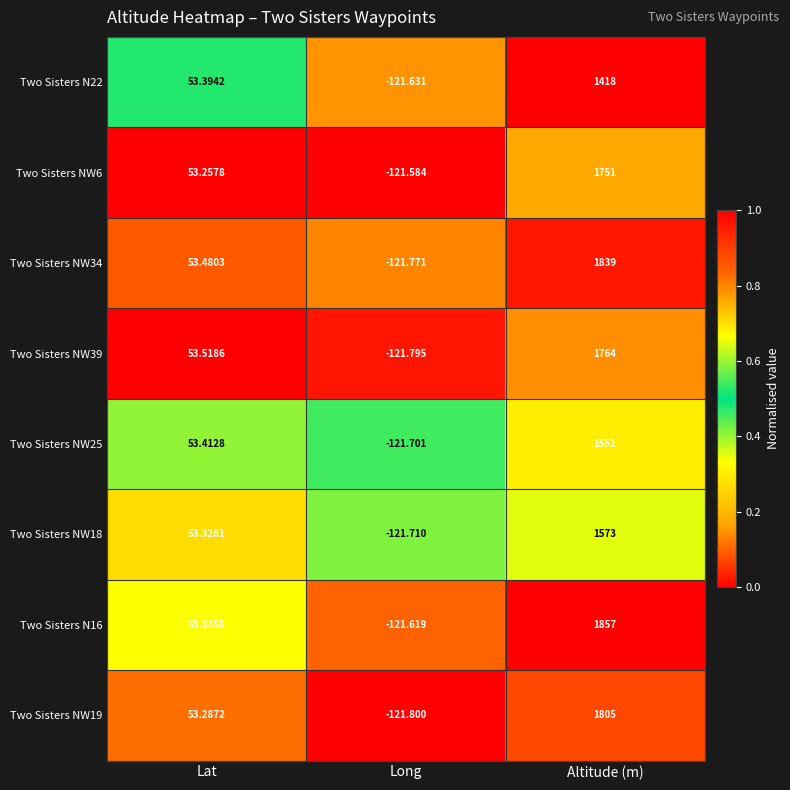

At which label does Two Sisters N22 first exceed 53?

Lat